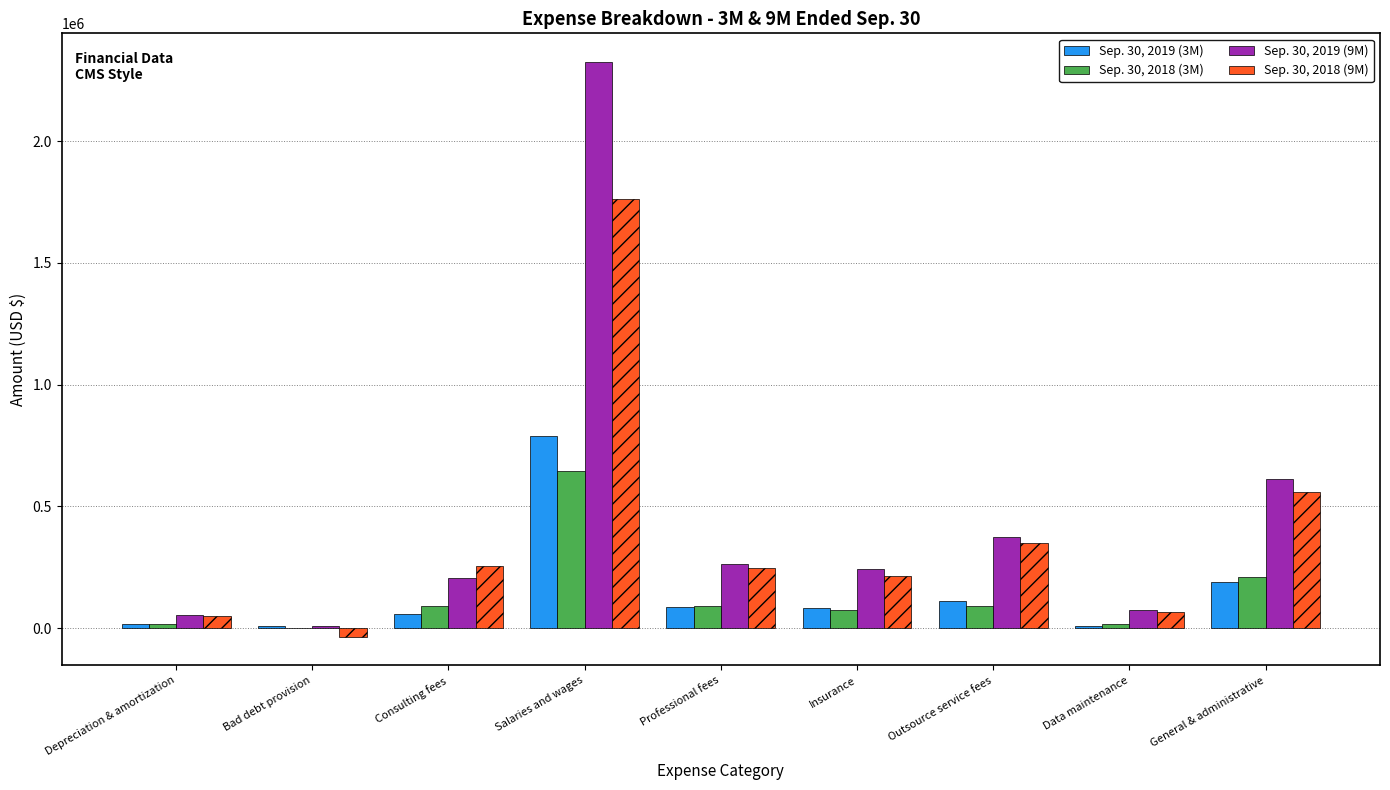

What is the highest value of the Sep. 30, 2019 (3M) series?

789319